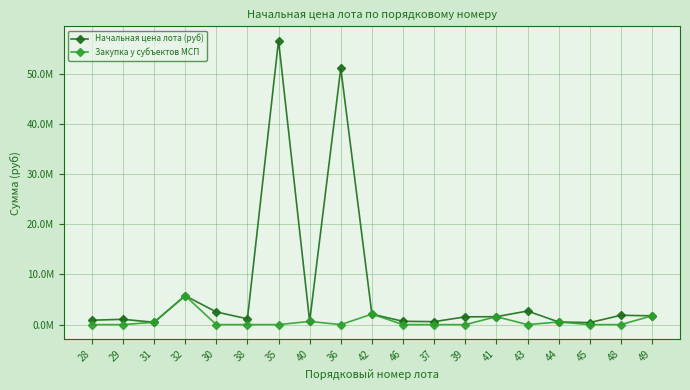

What are all the series names shown in the legend?

Начальная цена лота (руб), Закупка у субъектов МСП